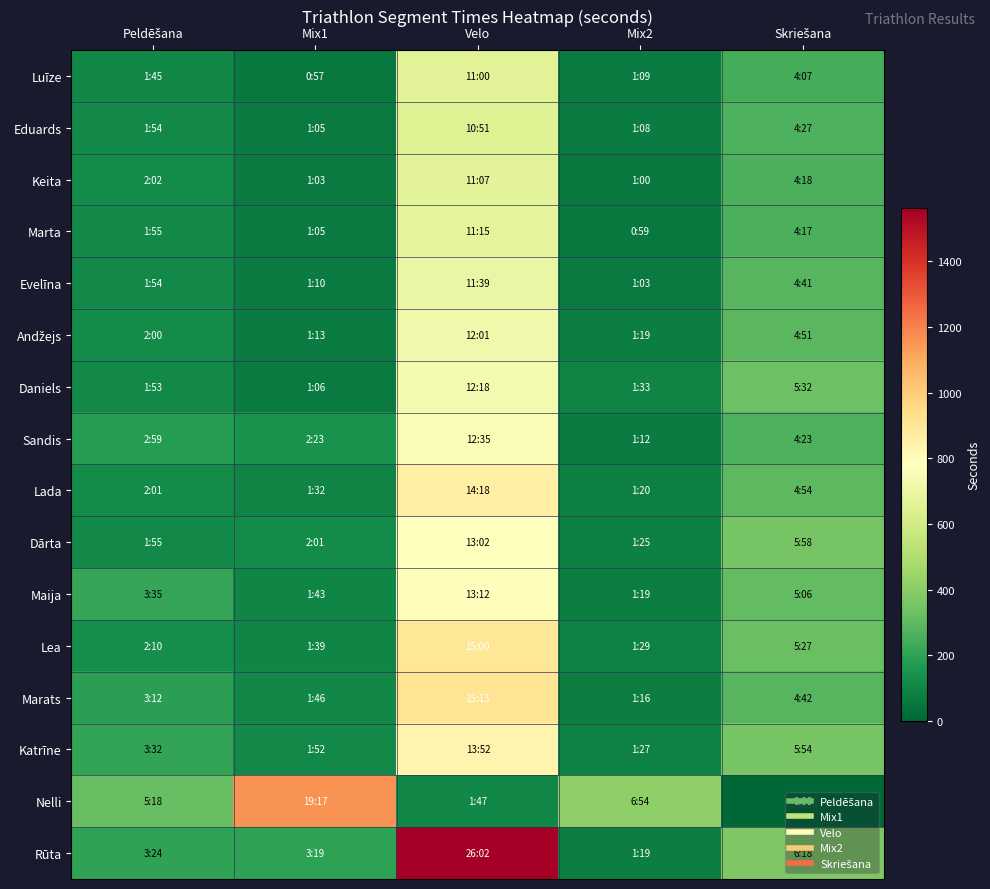

What is the difference between the highest and lowest values at Peldēšana?

213